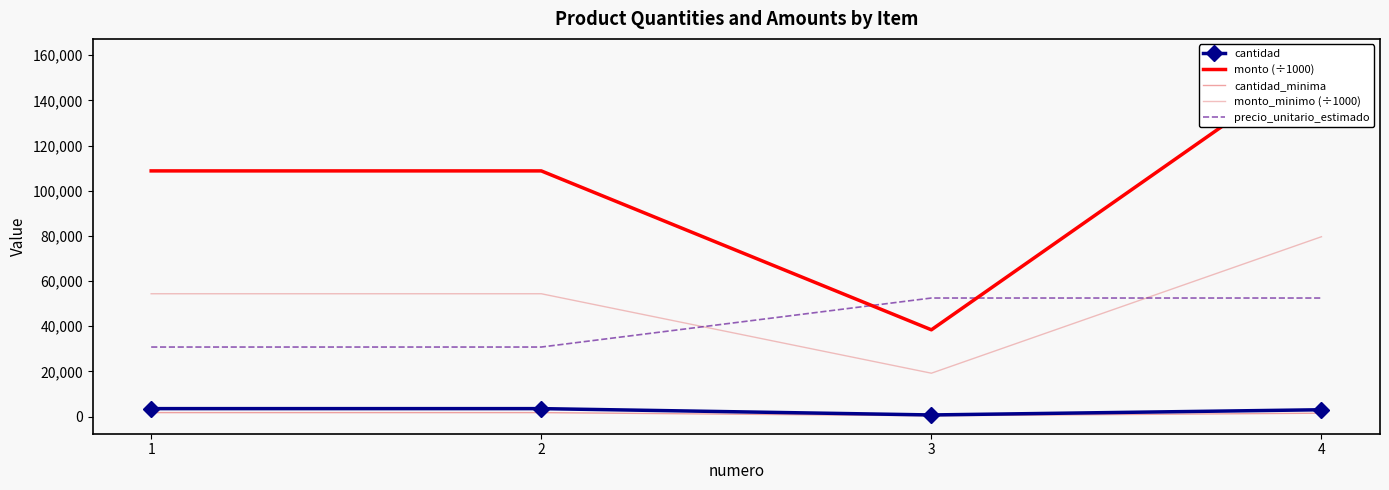

What is the difference between the cantidad values at 2 and 4?

498.0